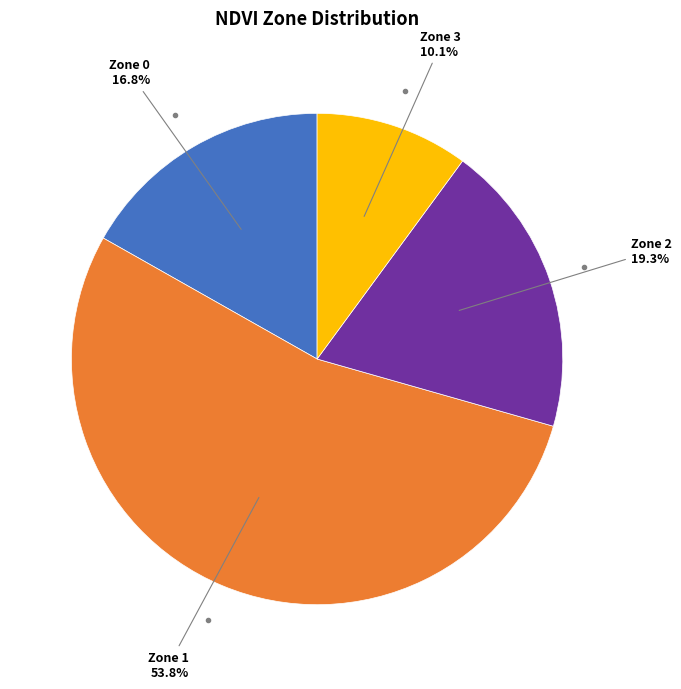

Count the number of slices in the pie.

4